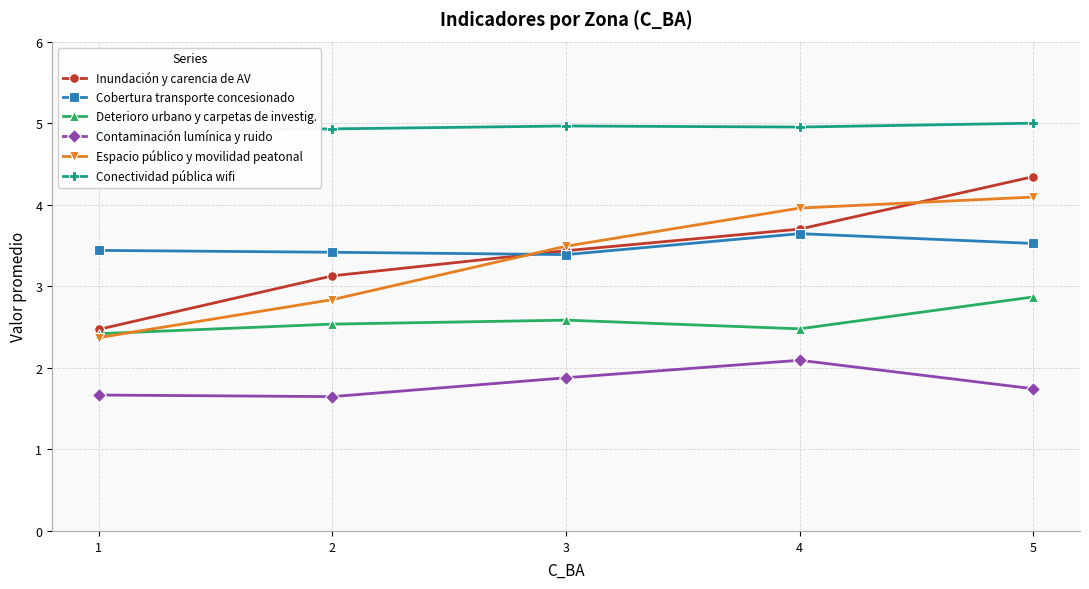

True or false: Contaminación lumínica y ruido has a value of 3.5 at 4.

False